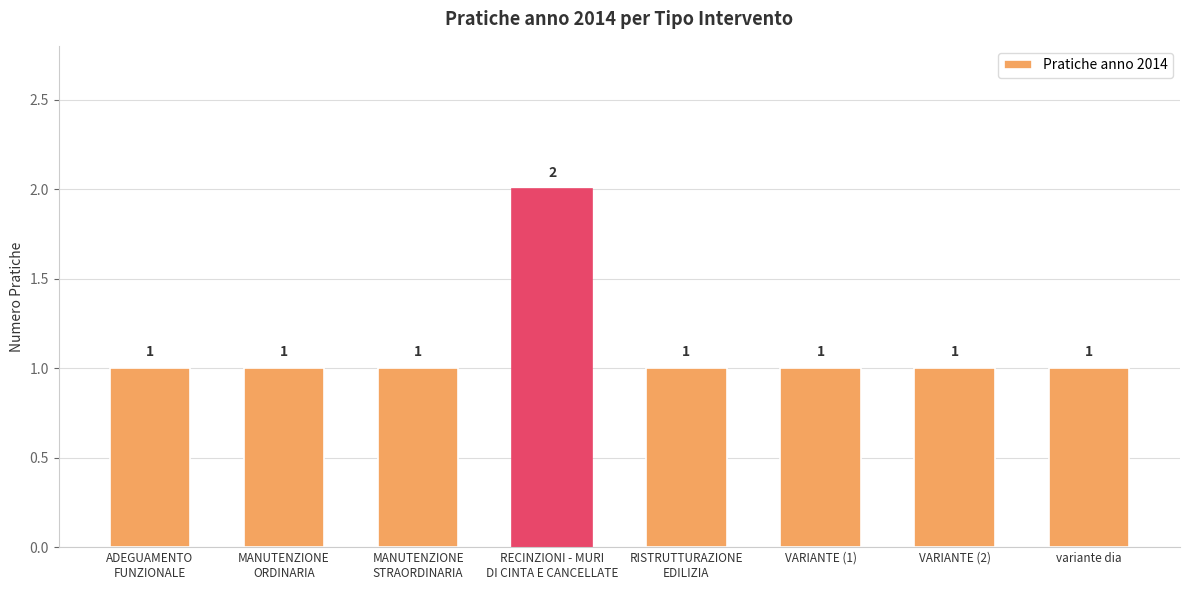

Approximately how many times larger is the value at ADEGUAMENTO
FUNZIONALE compared to MANUTENZIONE
STRAORDINARIA?

1.0